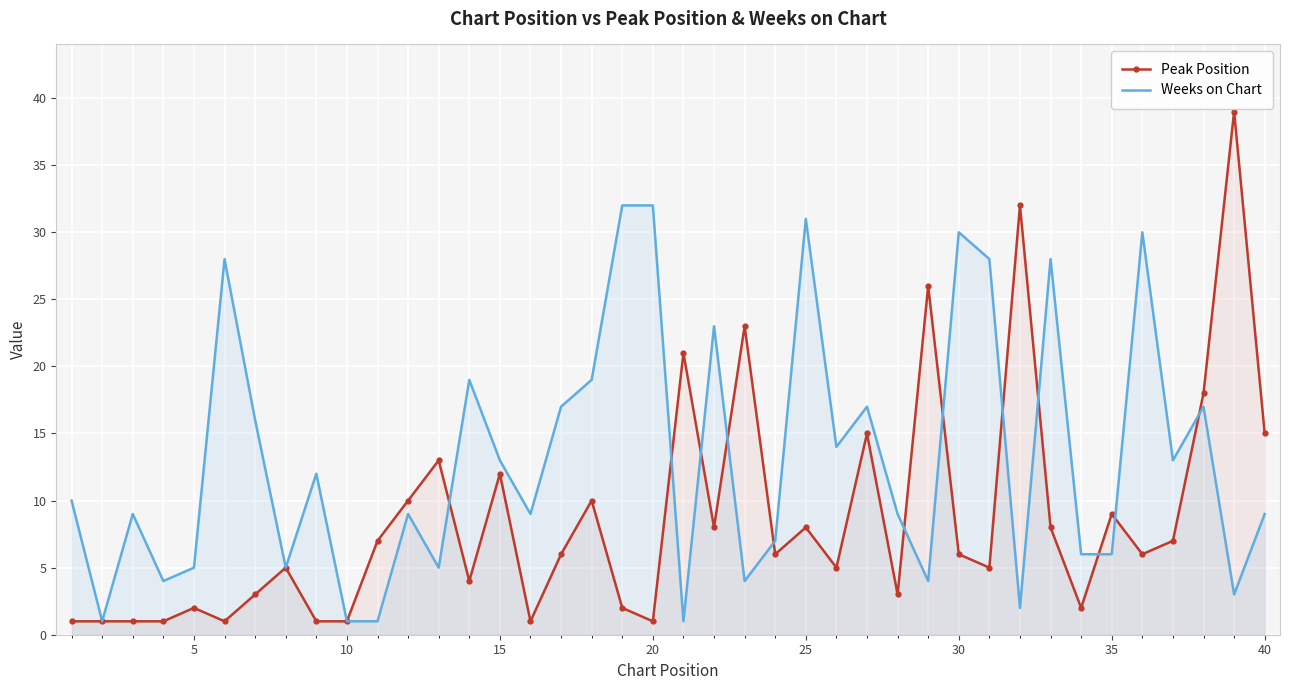

What is the greatest value displayed?

39